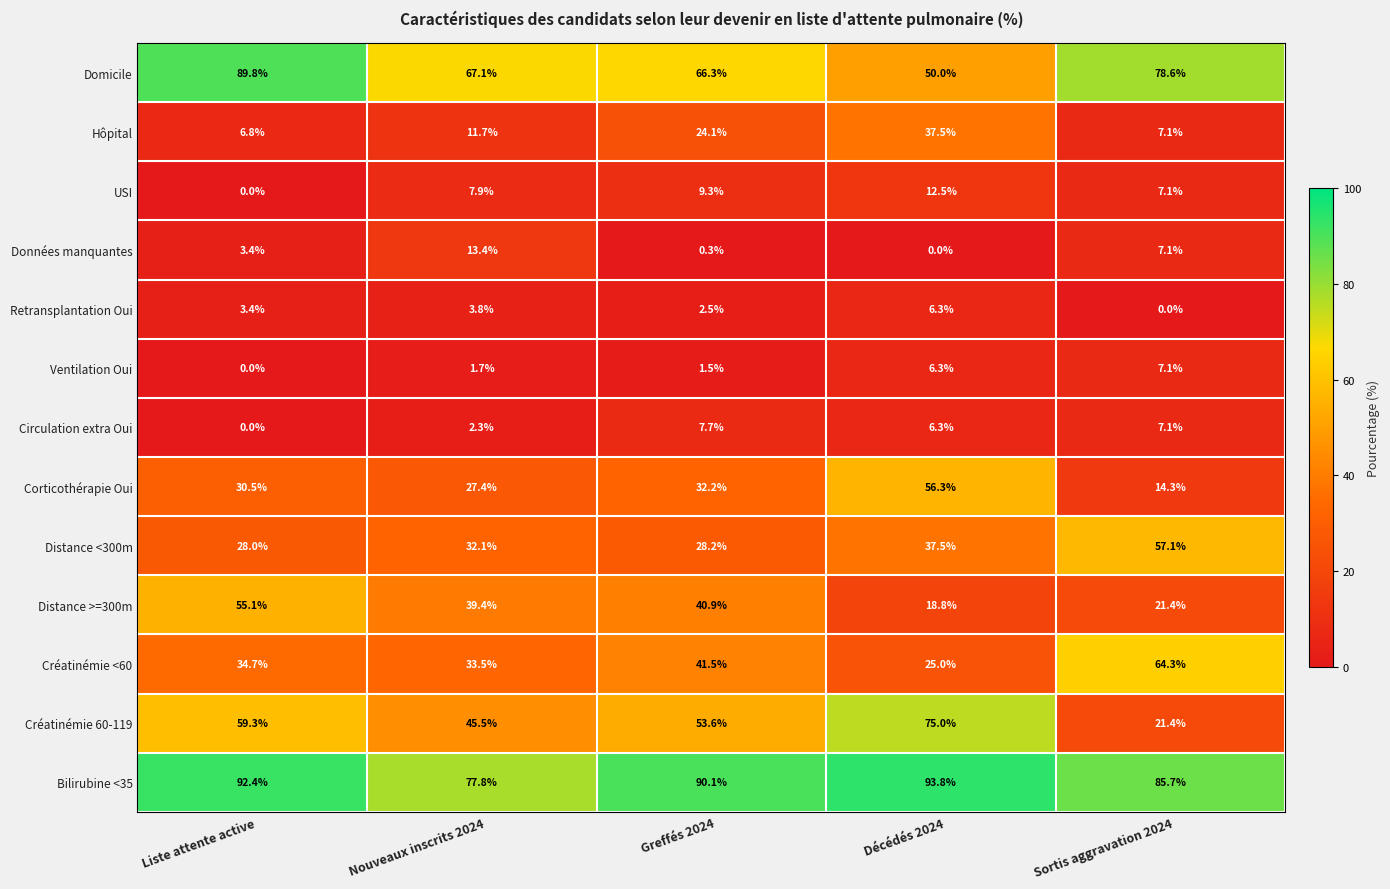

Rank the series at Nouveaux inscrits 2024 from lowest to highest value.

Ventilation Oui, Circulation extra Oui, Retransplantation Oui, USI, Hôpital, Données manquantes, Corticothérapie Oui, Distance <300m, Créatinémie <60, Distance >=300m, Créatinémie 60-119, Domicile, Bilirubine <35